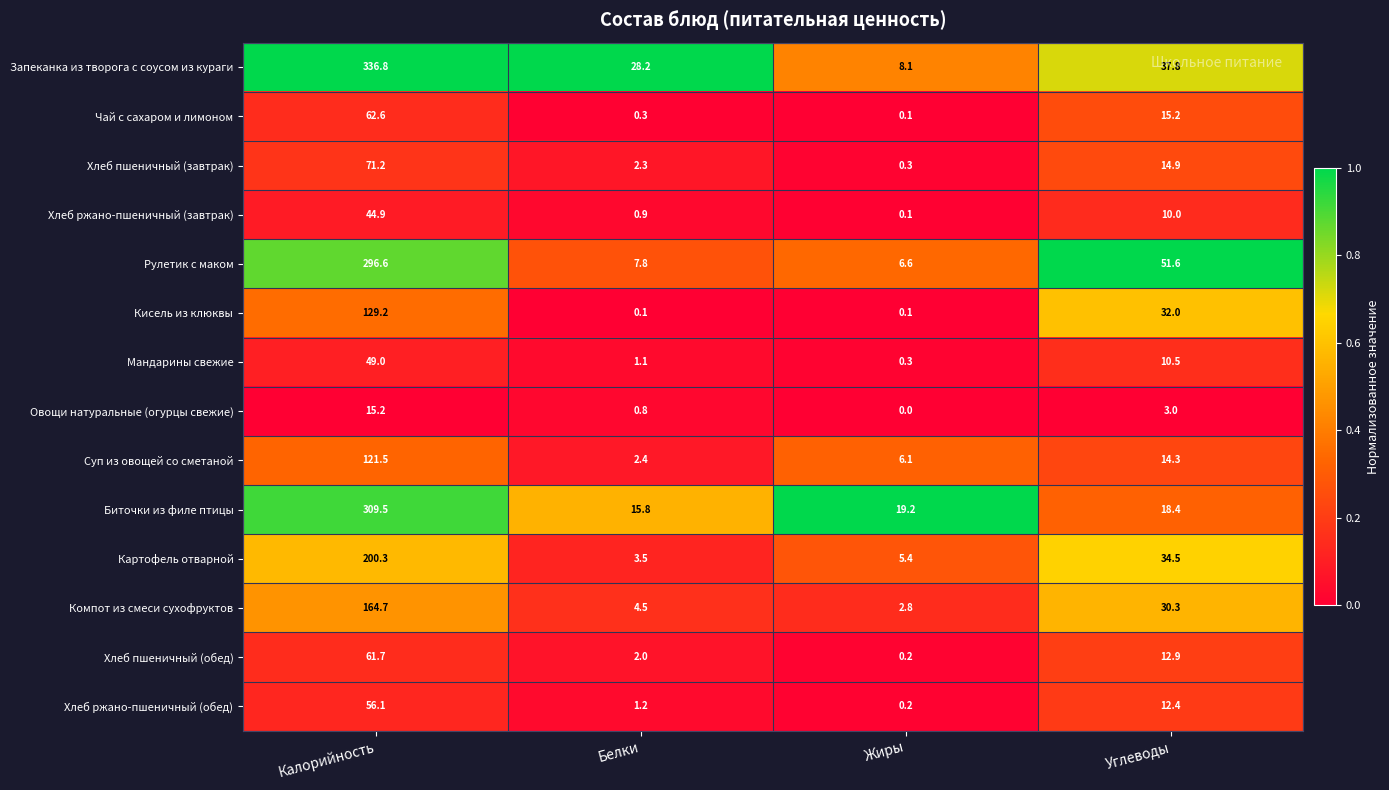

Which series has the largest total across all categories?

Запеканка из творога с соусом из кураги